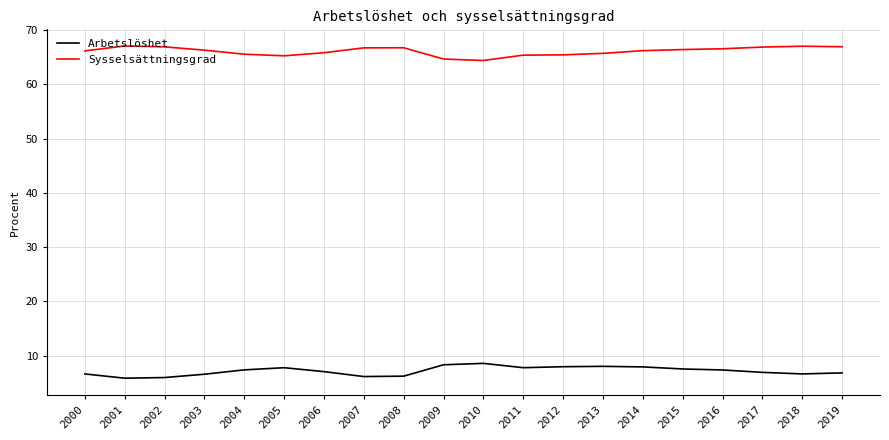

At how many categories does at least one series exceed 30?

20